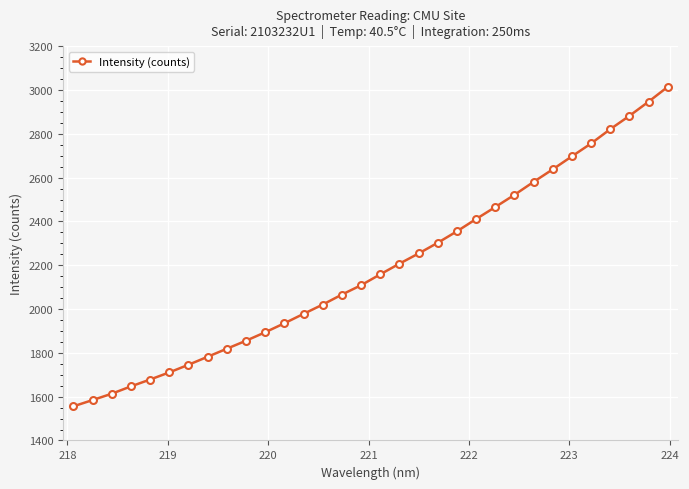

What is the value of the 2nd point from the left?

1584.4